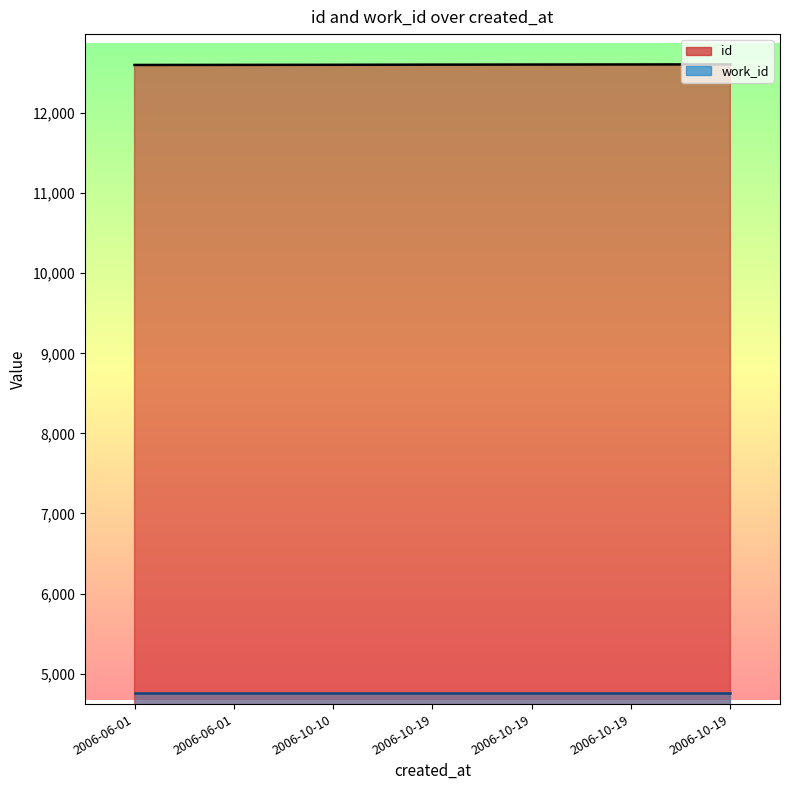

Does the chart have visible grid lines?

No